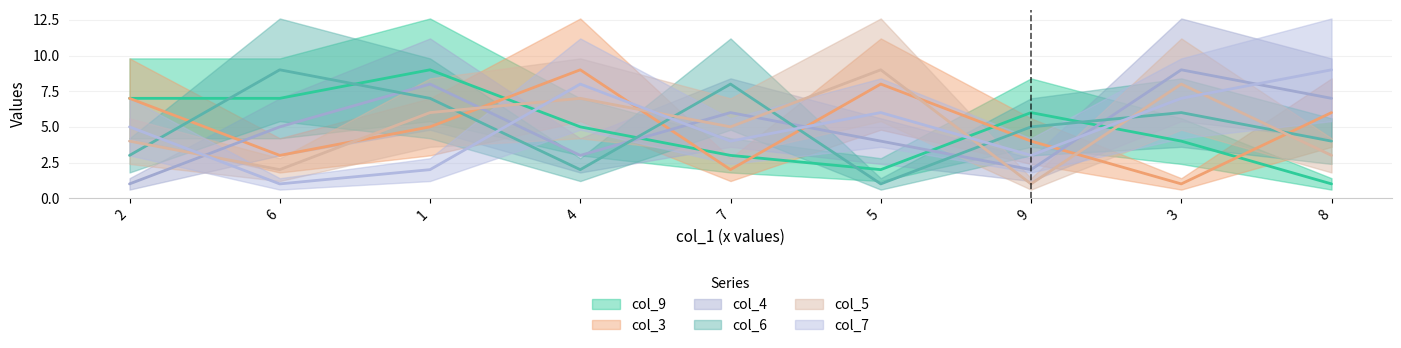

Is the value of col_9 at 2 greater than the value of col_5 at 1?

Yes